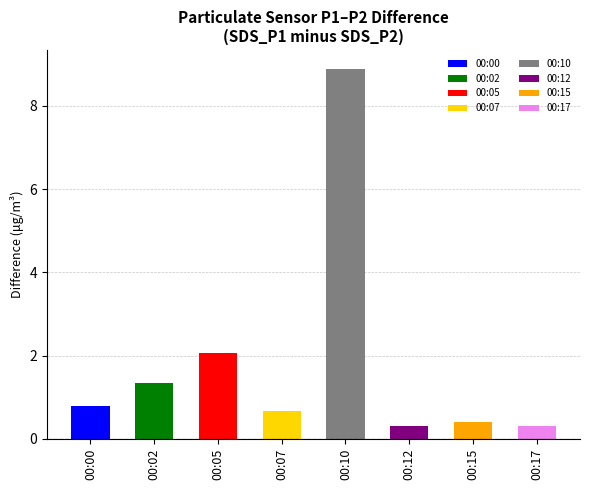

List the labels in order of SDS_P1 value, smallest first.

00:12, 00:17, 00:15, 00:07, 00:00, 00:02, 00:05, 00:10